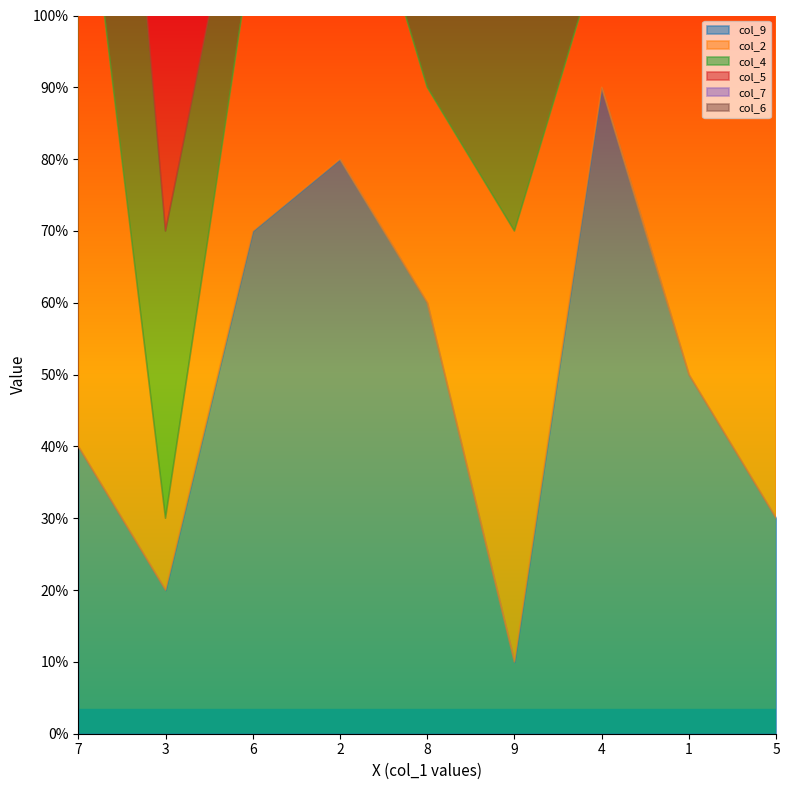

Rank the series at 5 from highest to lowest value.

col_4, col_7, col_2, col_6, col_9, col_5